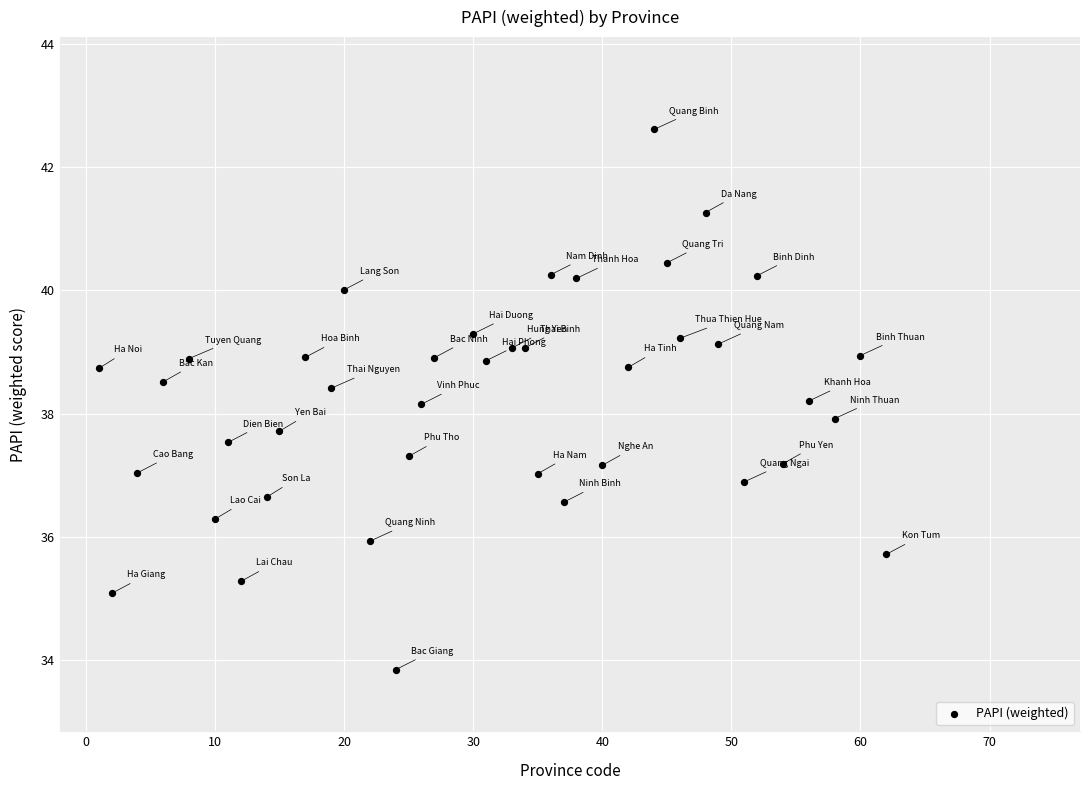

What is the range of X values (max minus min)?

61.0